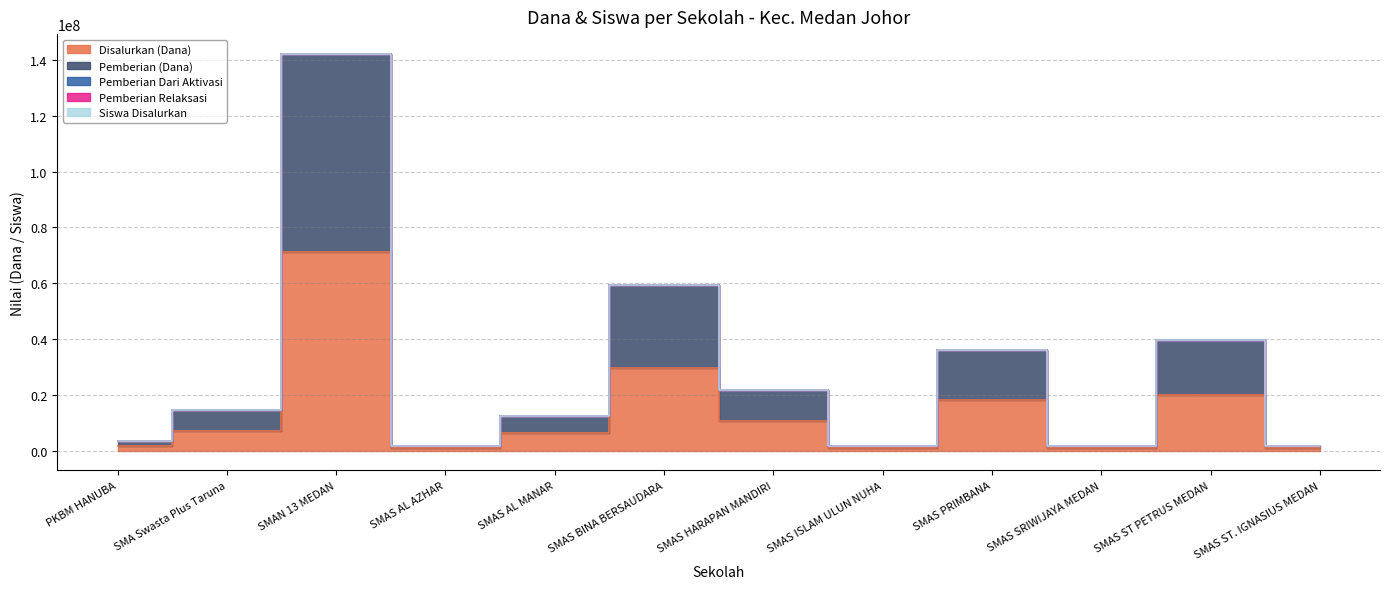

What is the label of the 5th point from the right?

SMAS ISLAM ULUN NUHA